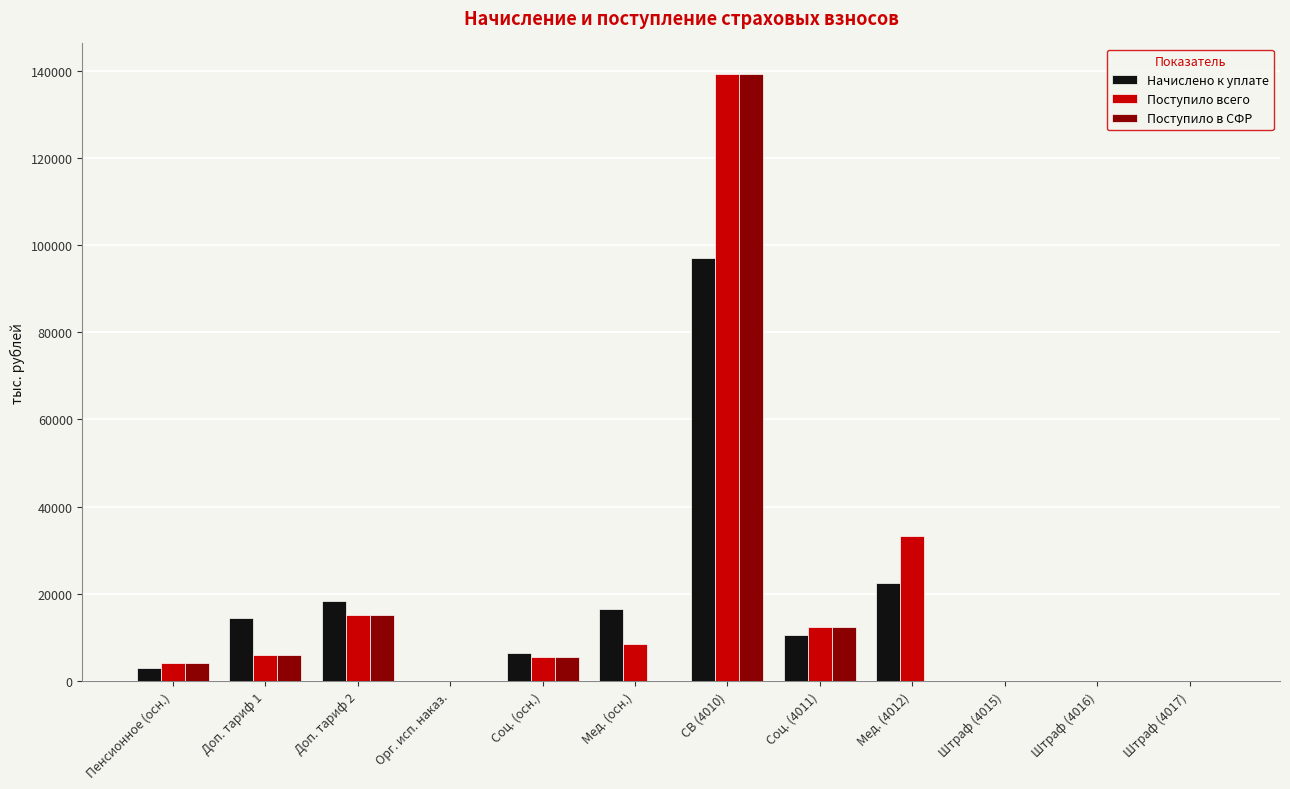

How many distinct data groups are displayed?

3